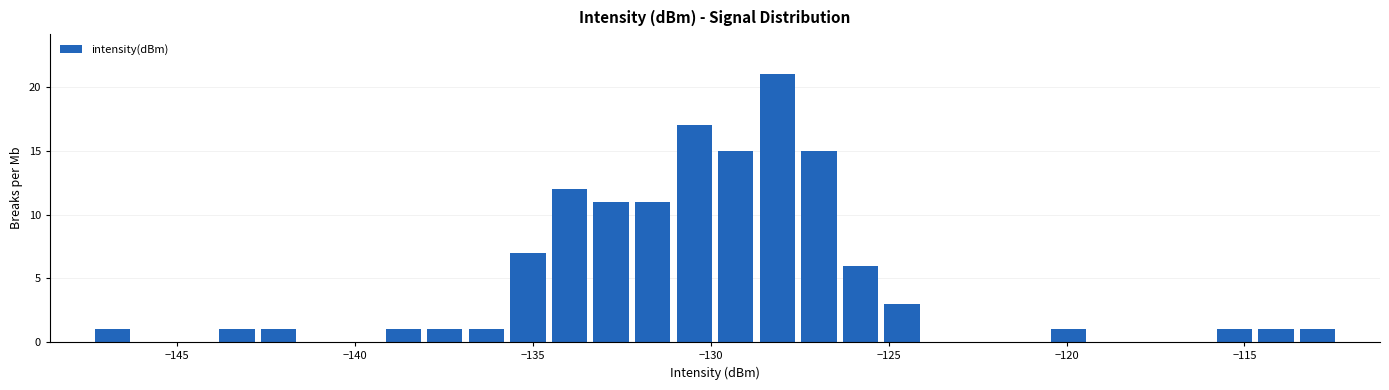

Around what value on the x-axis is the tallest bar? Give the approximate position of its centre, as read against the axis.

-128.0